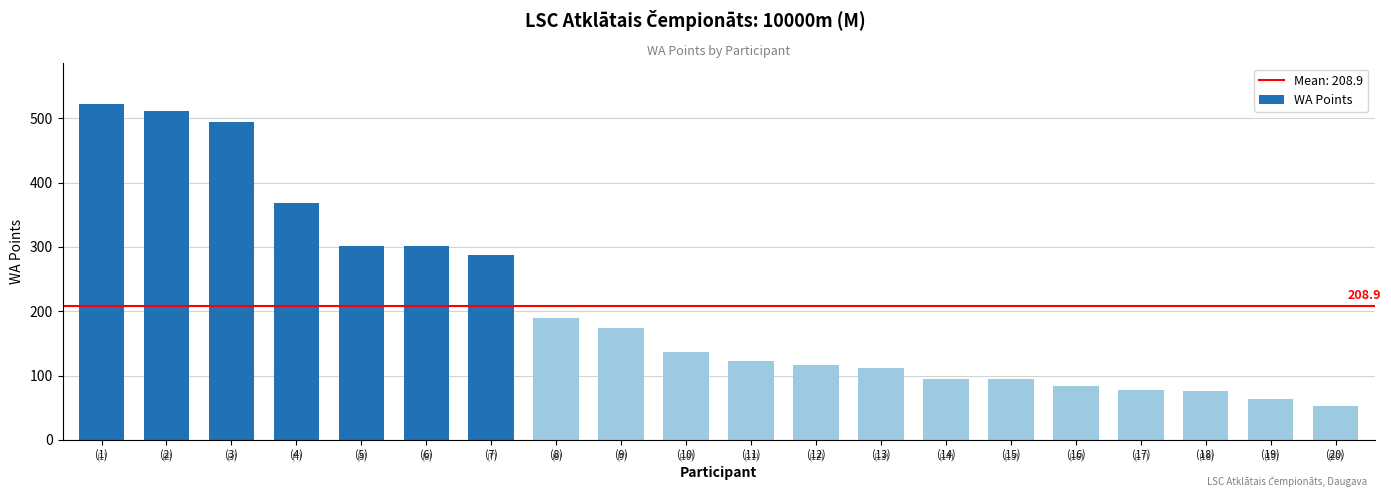

What position from the right is (6)?

15